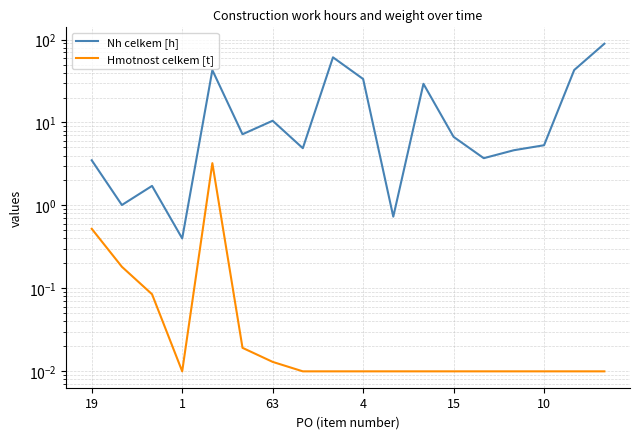

What is the label of the 8th point from the left?

7